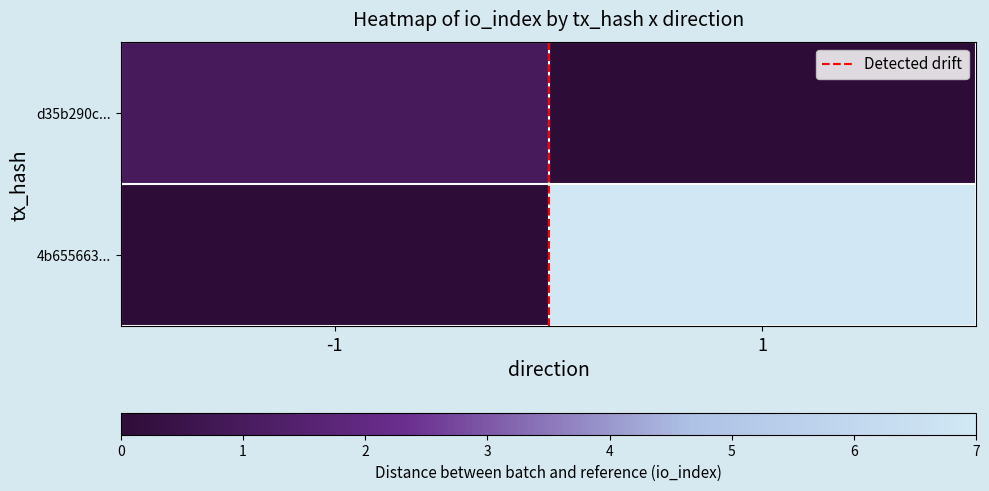

Which series has the largest range (max minus min)?

4b655663...